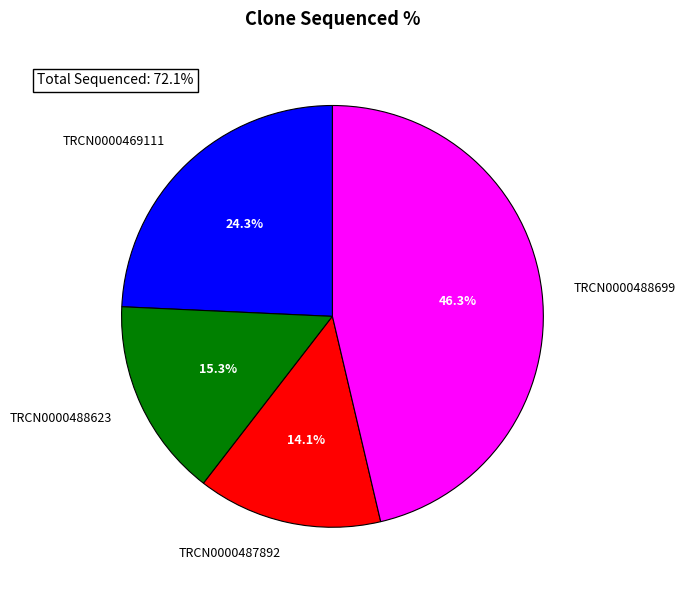

Is there a majority slice in this chart?

No